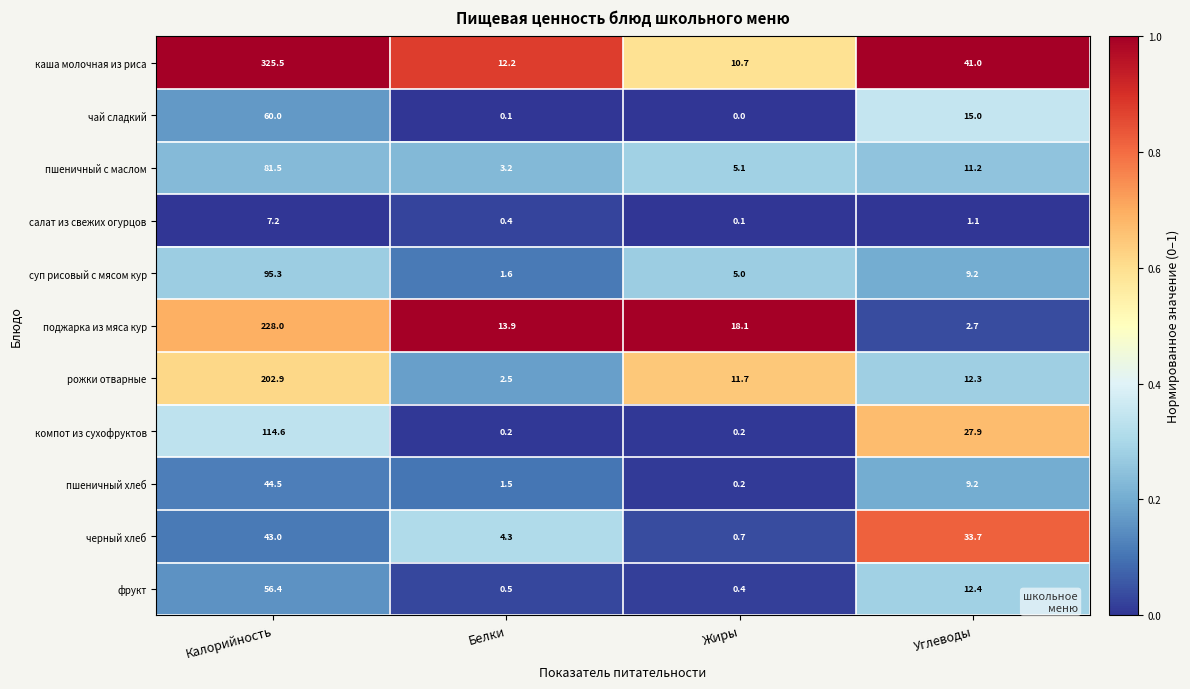

Which series has the largest total across all categories?

каша молочная из риса